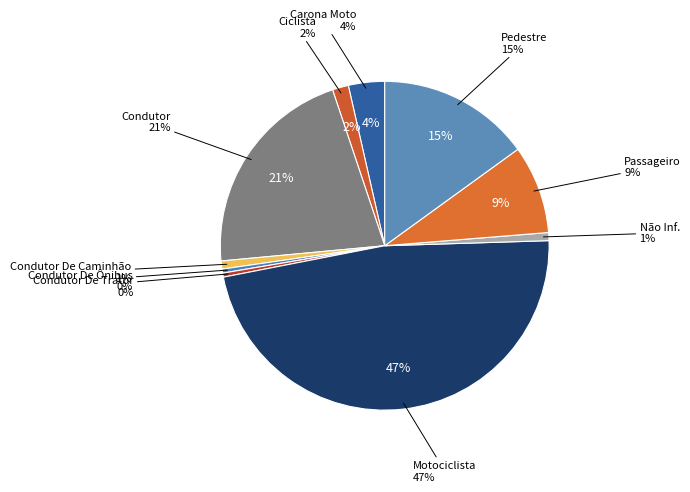

True or false: Ciclista accounts for 2% of the total.

True